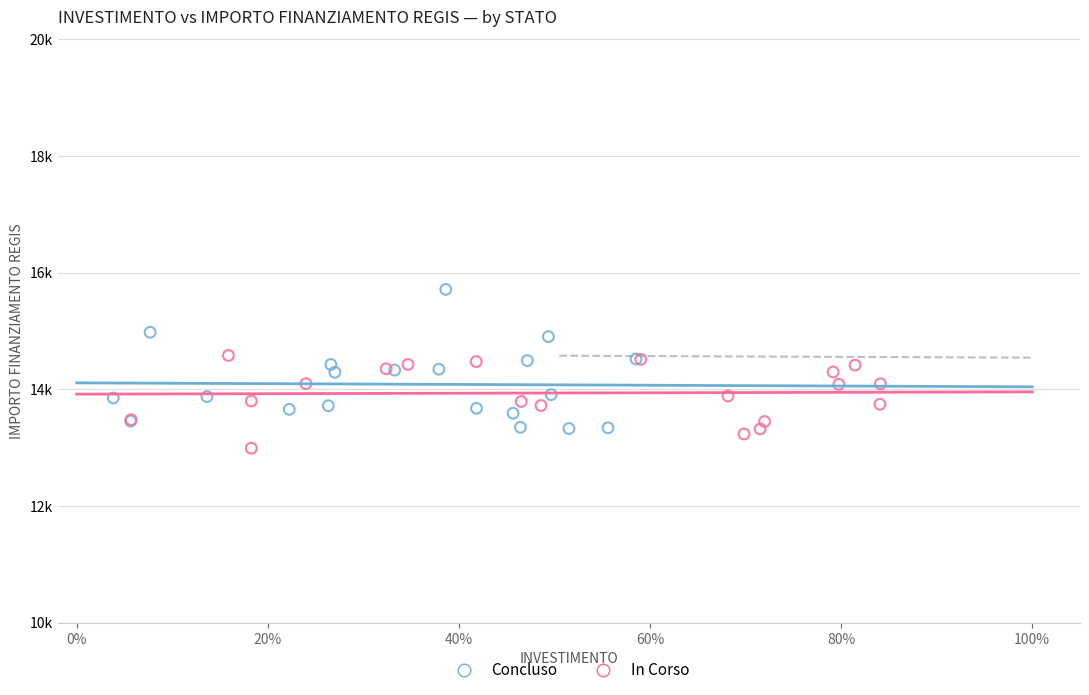

Which series reaches the maximum Y coordinate?

Concluso